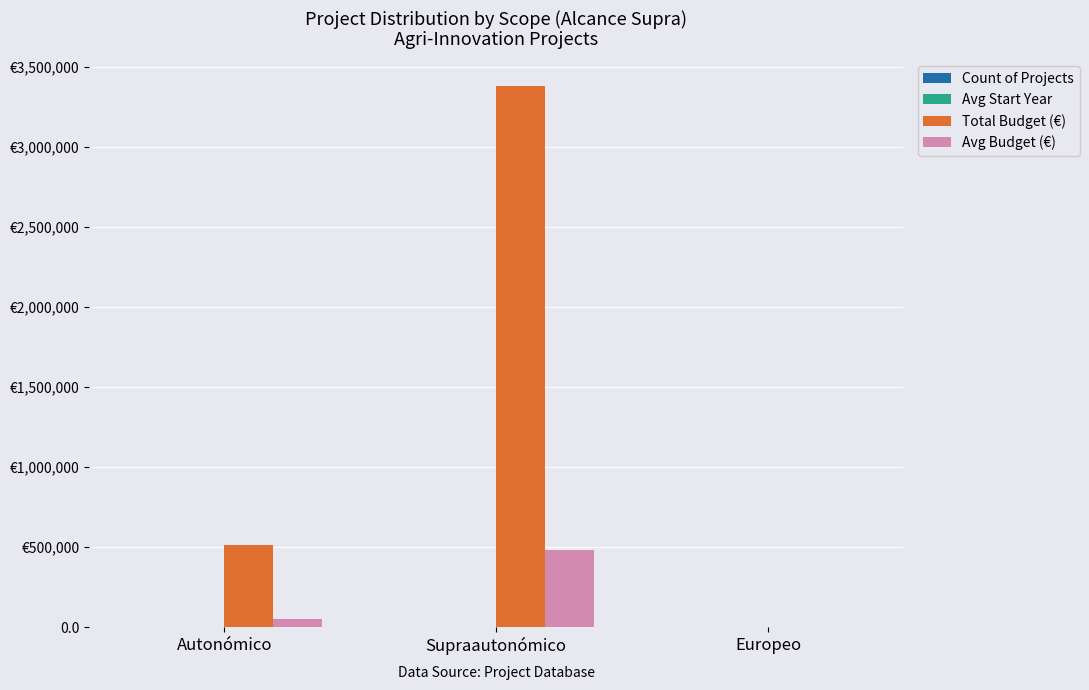

True or false: Count of Projects has a value of 11.3 at Supraautonómico.

False